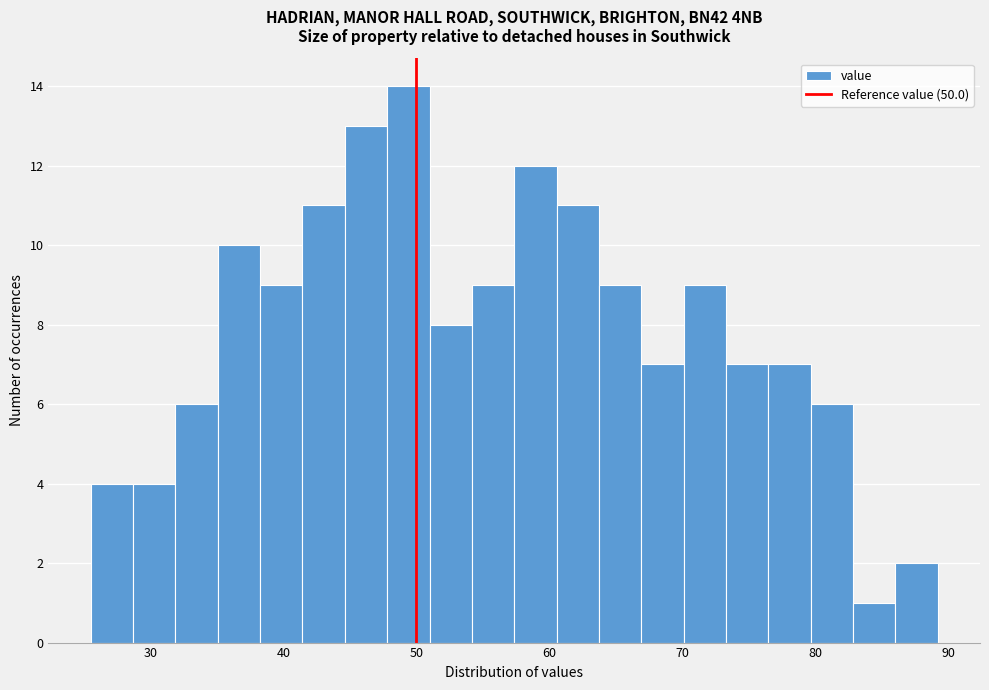

Around what value on the x-axis is the tallest bar? Give the approximate position of its centre, as read against the axis.

49